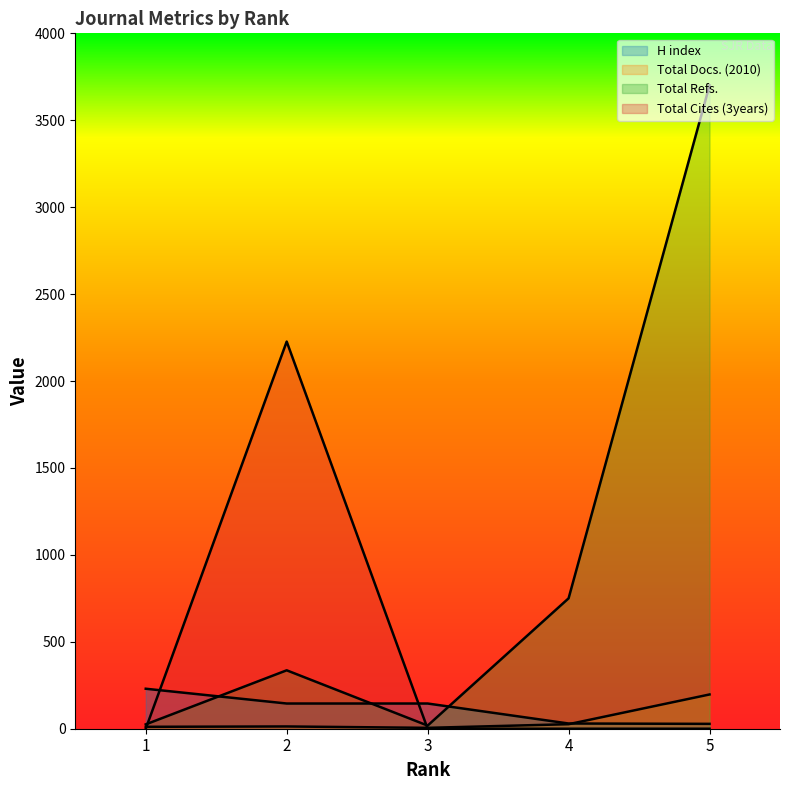

At which category is the sum across all series the highest?

5